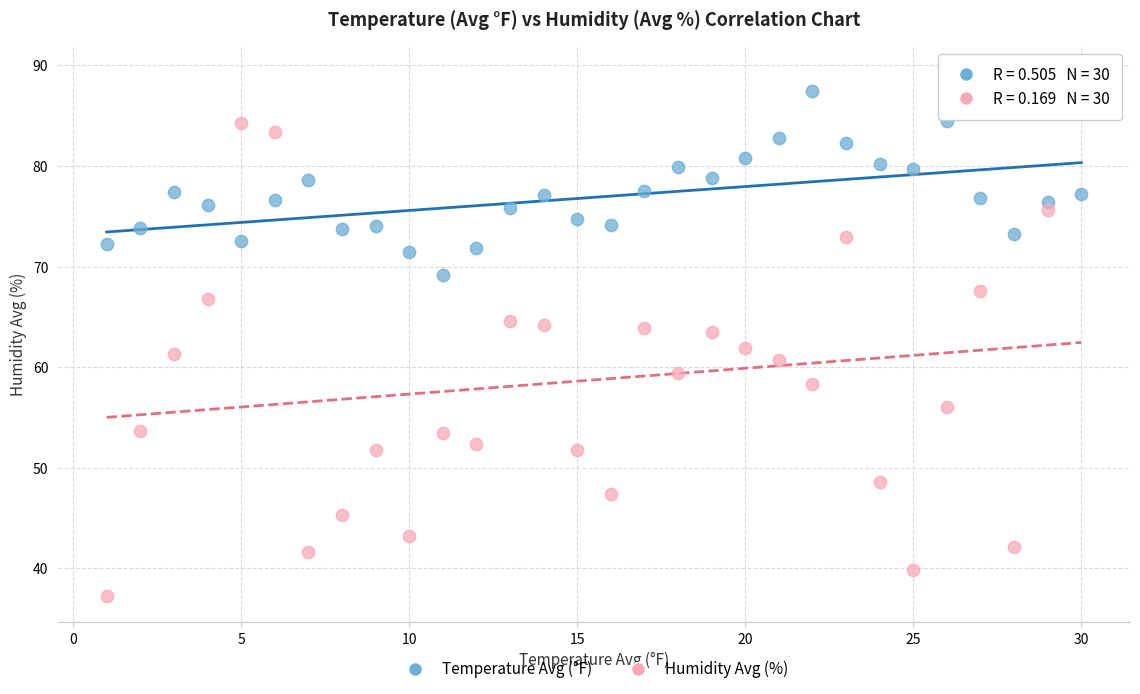

Which series contains the lowest Y value?

Humidity Avg (%)